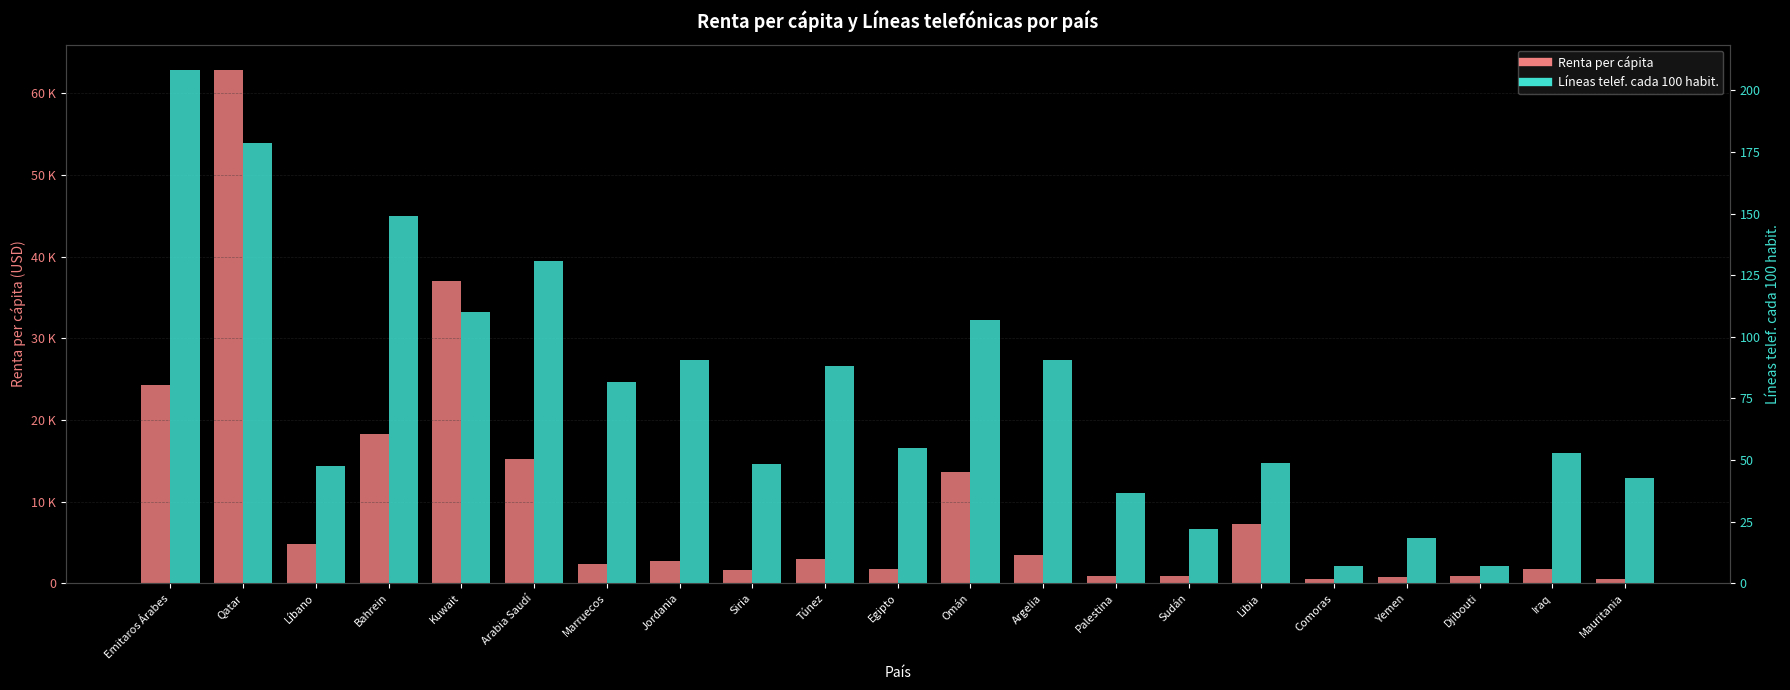

What position from the left is Kuwait?

5